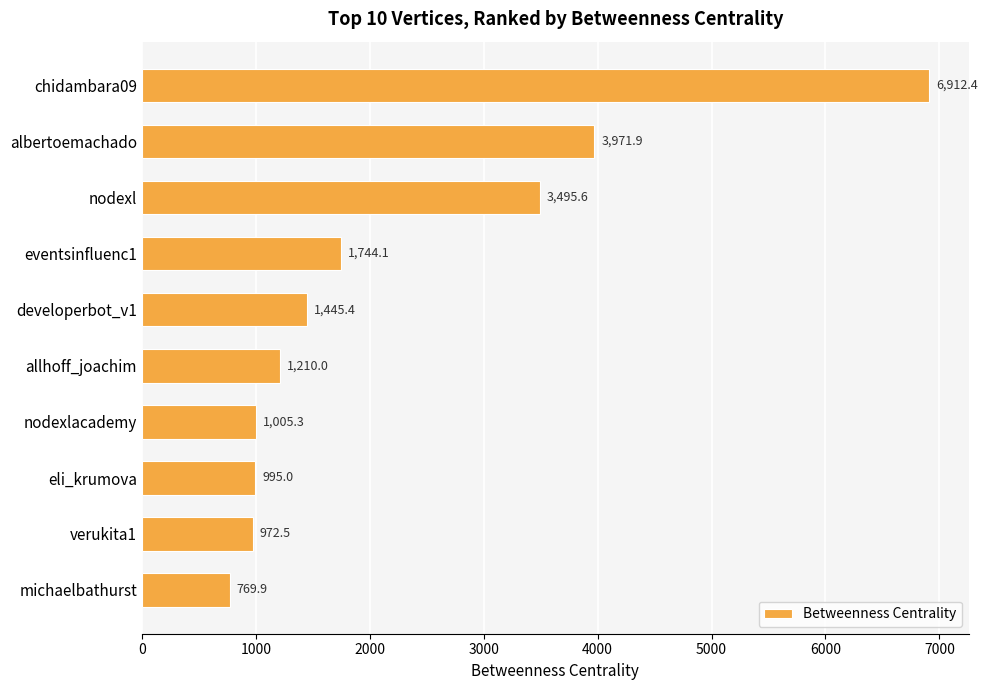

Reading bottom to top, what are all the values shown in this chart?

769.9	972.5	995.0	1005.3	1210.0	1445.4	1744.1	3495.6	3971.9	6912.4